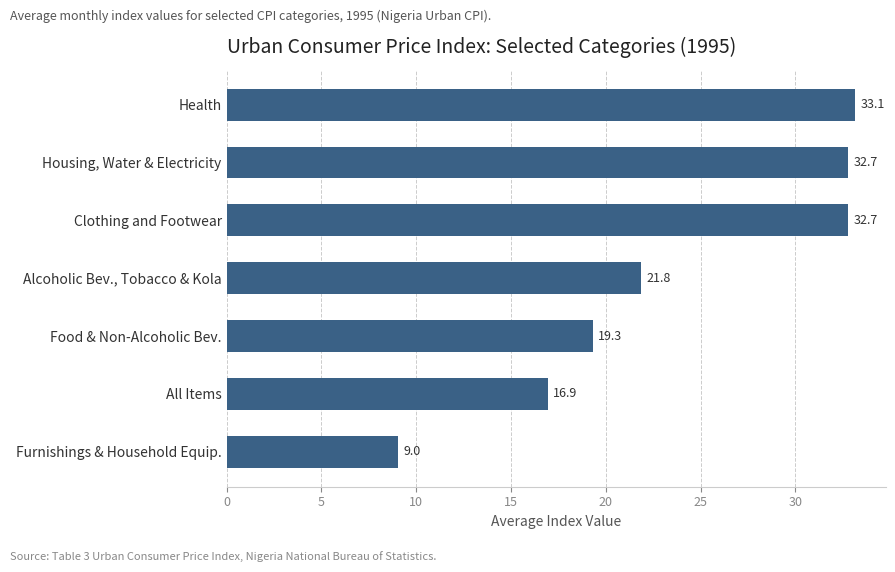

Reading top to bottom, list all the values displayed in this chart.

33.1	32.7	32.7	21.8	19.3	16.9	9.0